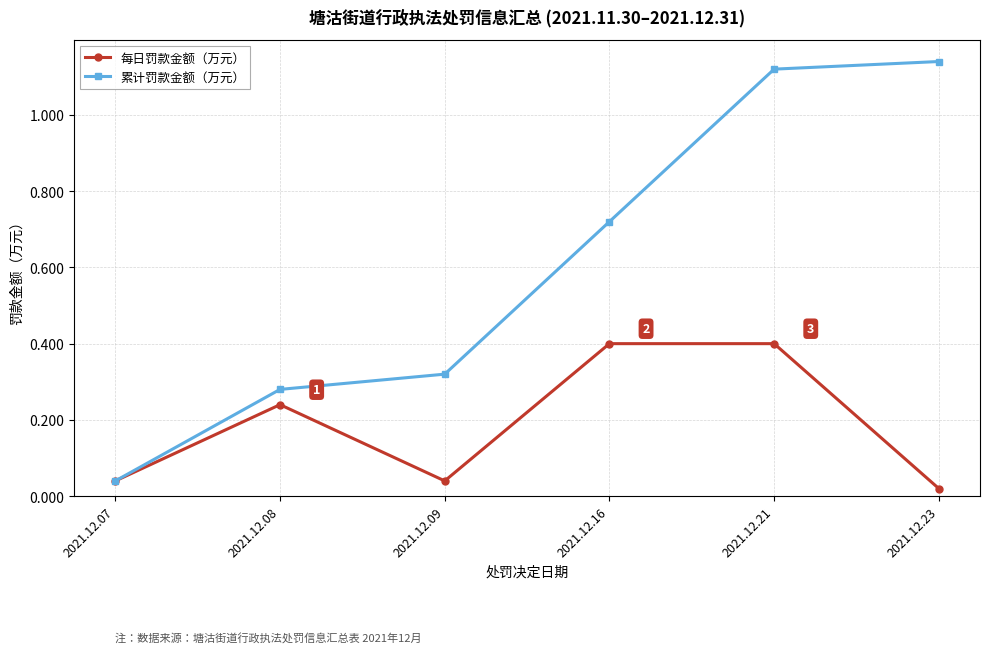

What is the value of the 每日罚款金额（万元） point at the 4th from the left?

0.4